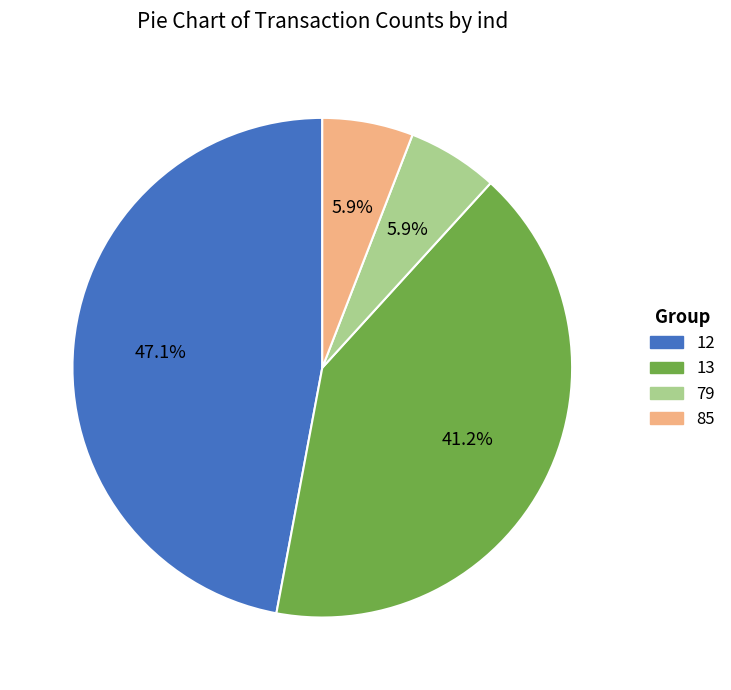

To the nearest percent, what is the difference between the largest and smallest slice percentages?

41%